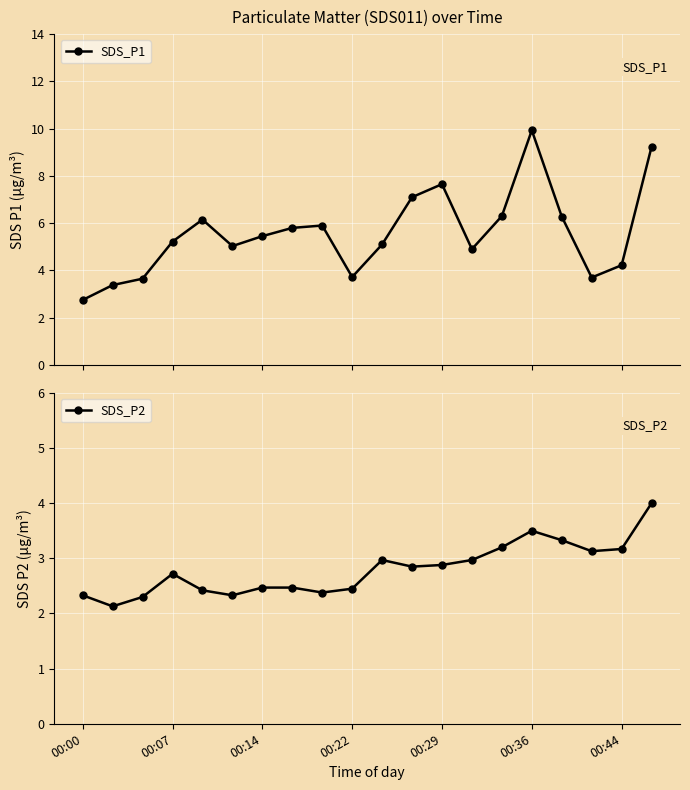

The value of SDS_P2 at 00:29 is 2.9. True or false?

True